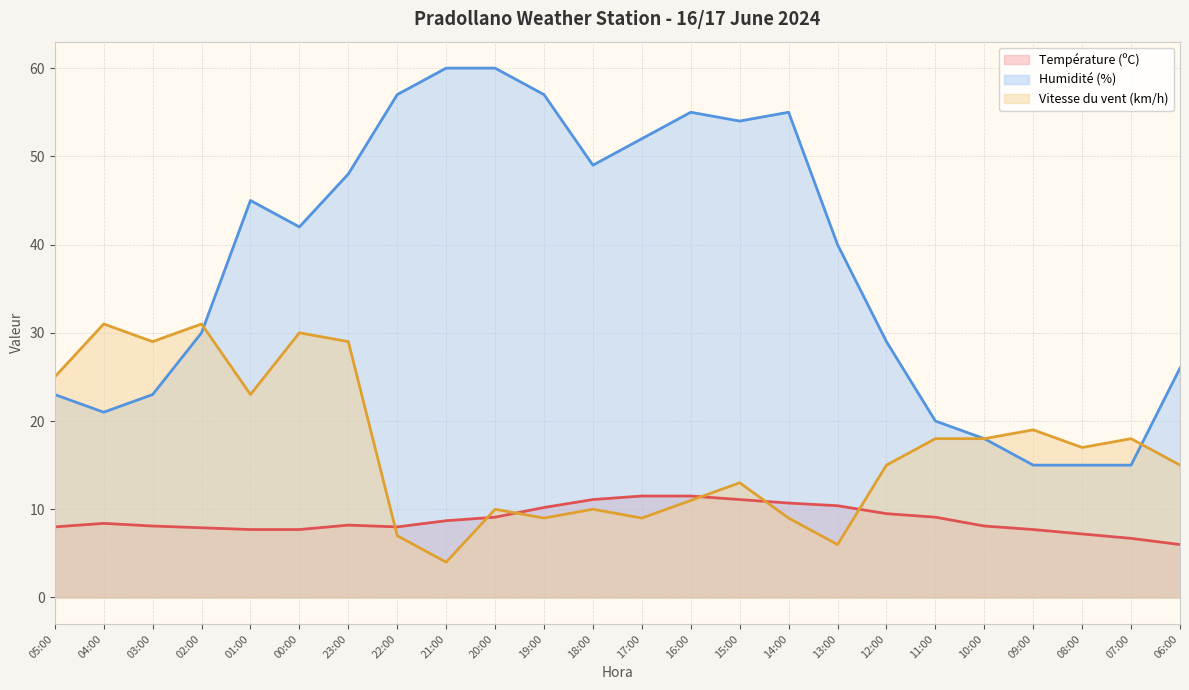

True or false: Humidité (%) and Température (ºC) cross at least once.

False